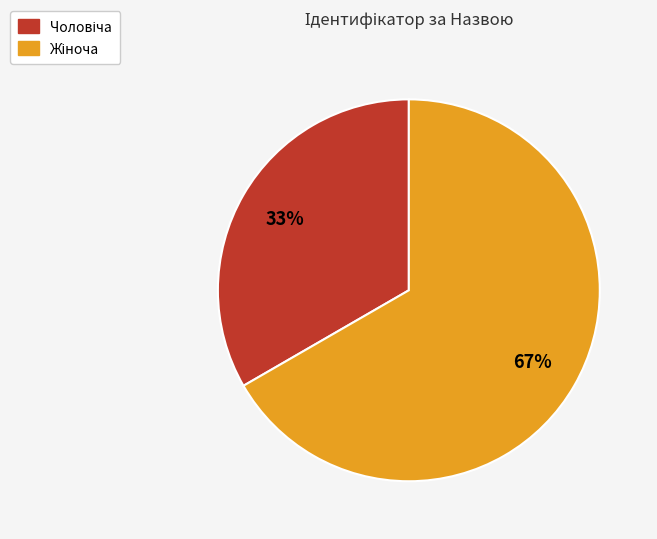

Is there a majority slice in this chart?

Yes